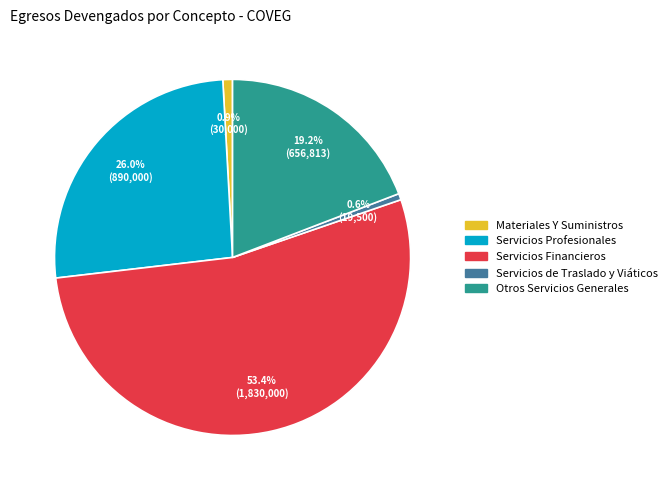

Count the number of slices in the pie.

5